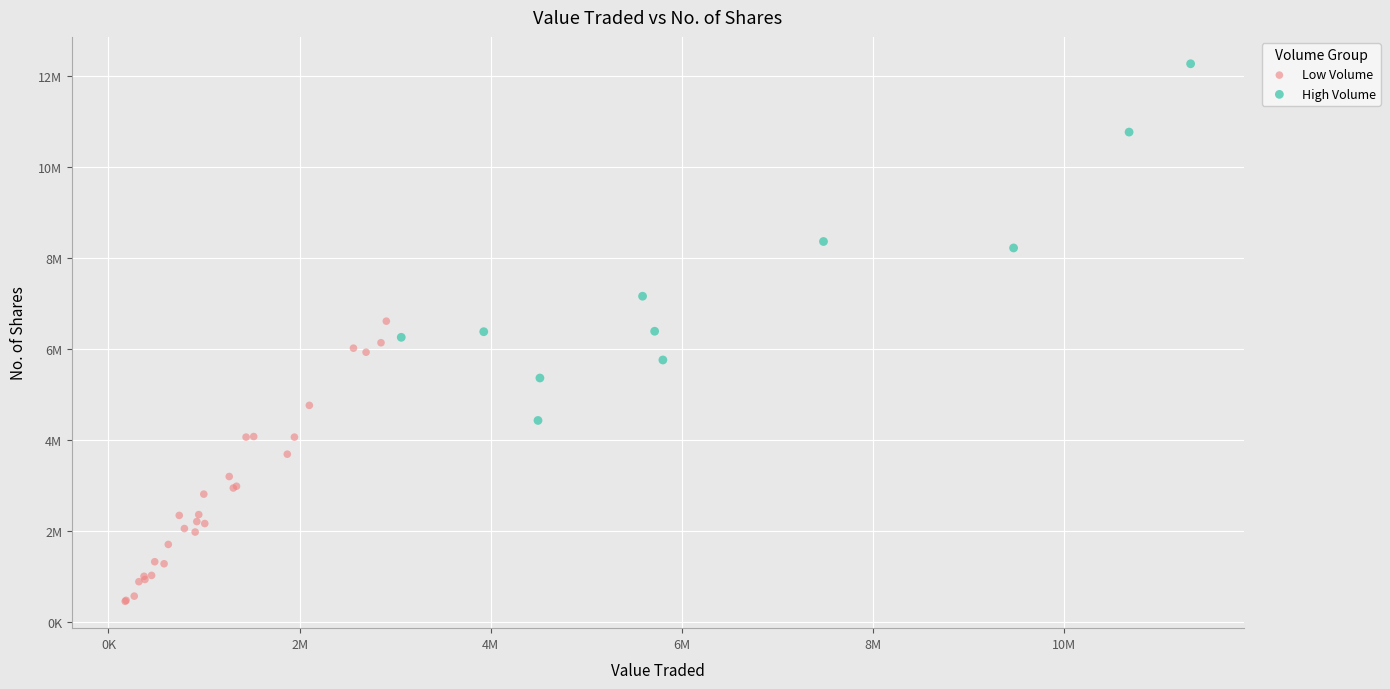

What are all the series names shown in the legend?

Low Volume, High Volume